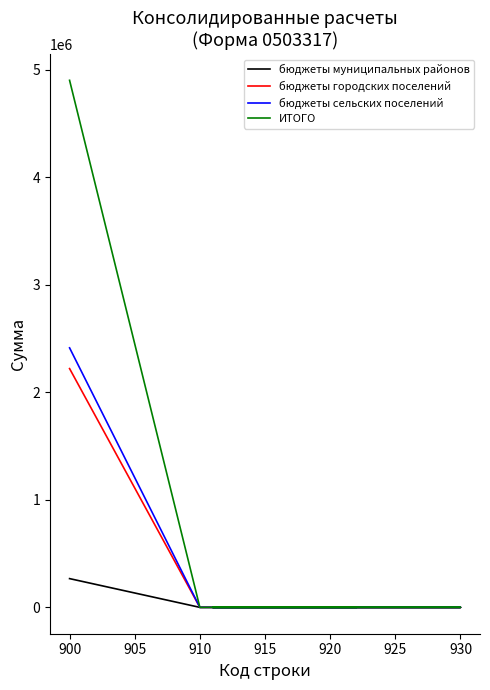

True or false: бюджеты муниципальных районов and ИТОГО cross at least once.

False